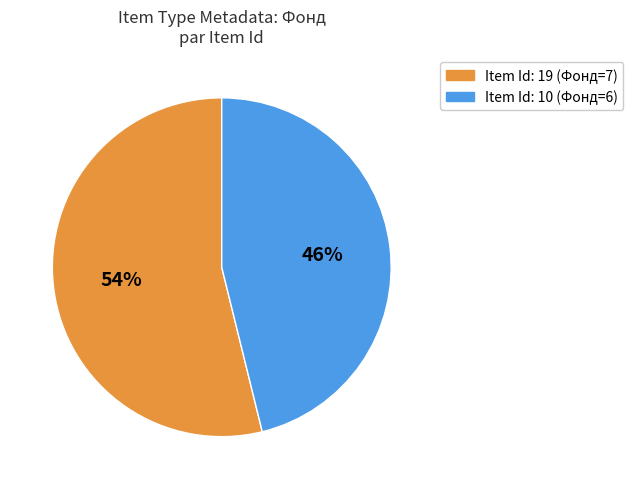

True or false: Item Id: 19 (Фонд=7) accounts for 68% of the total.

False